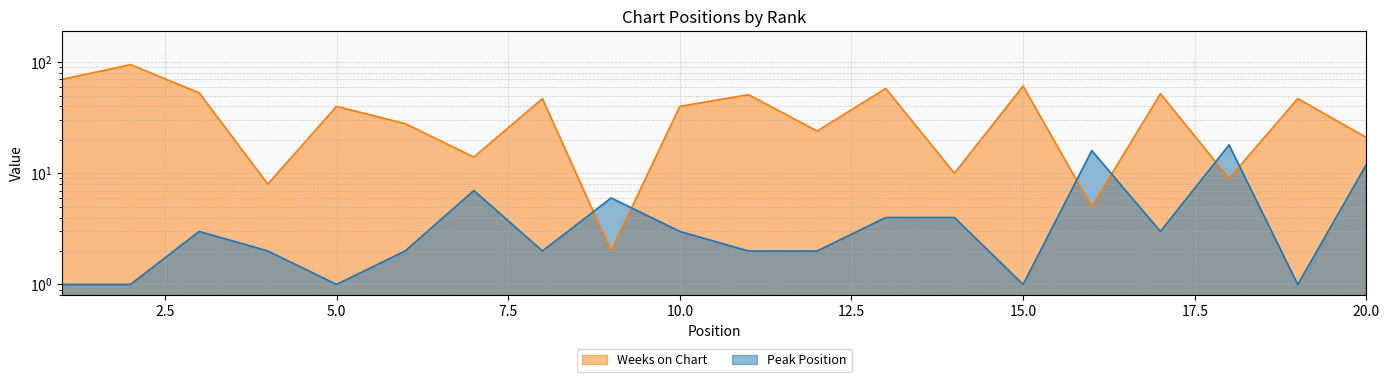

At which category does the chart reach its minimum across all series?

1